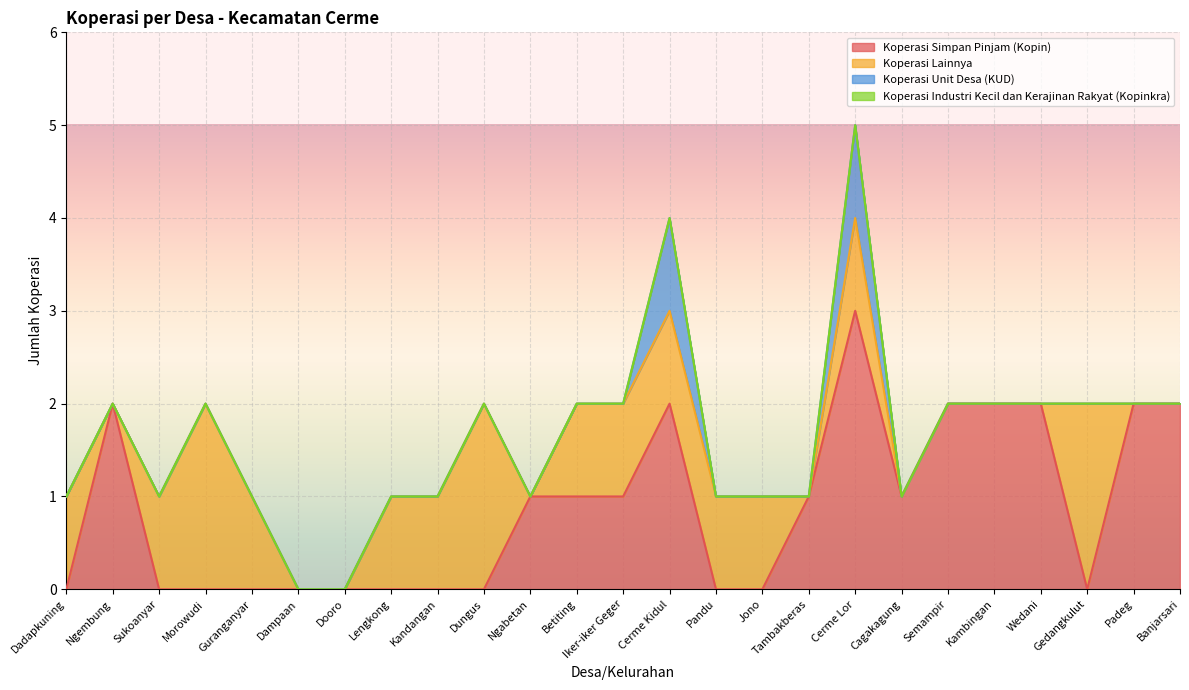

At which label is Koperasi Industri Kecil dan Kerajinan Rakyat (Kopinkra) closest to 0?

Dadapkuning